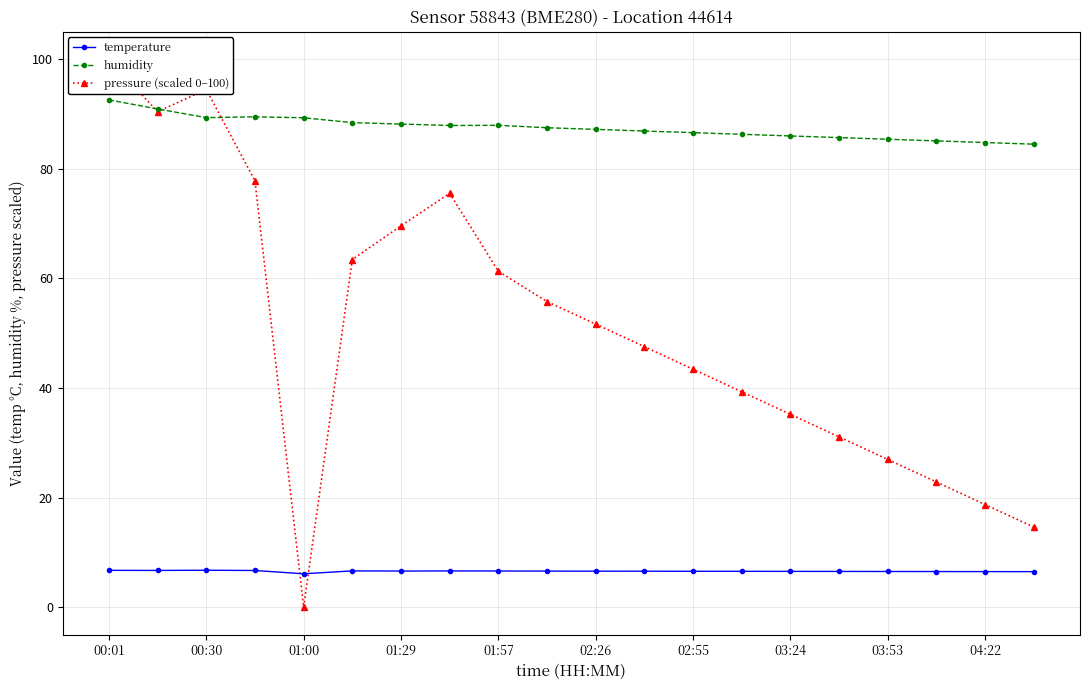

The value of humidity at 00:30 is 89.3. True or false?

True